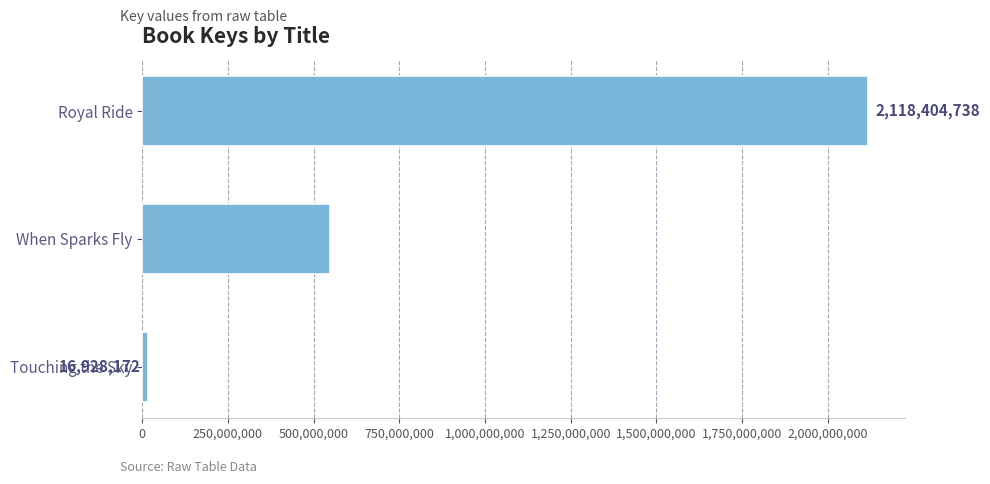

Rank the categories by value from highest to lowest.

Royal Ride, When Sparks Fly, Touching the Sky